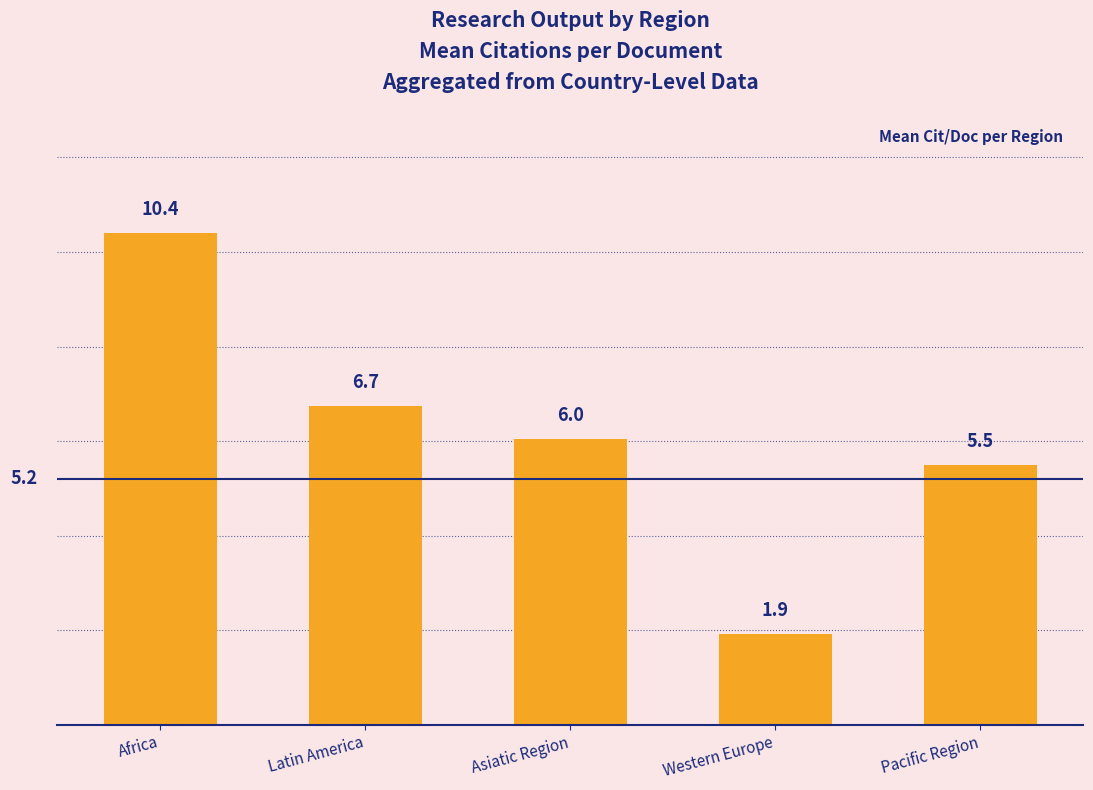

Count the number of values greater than 6.

3